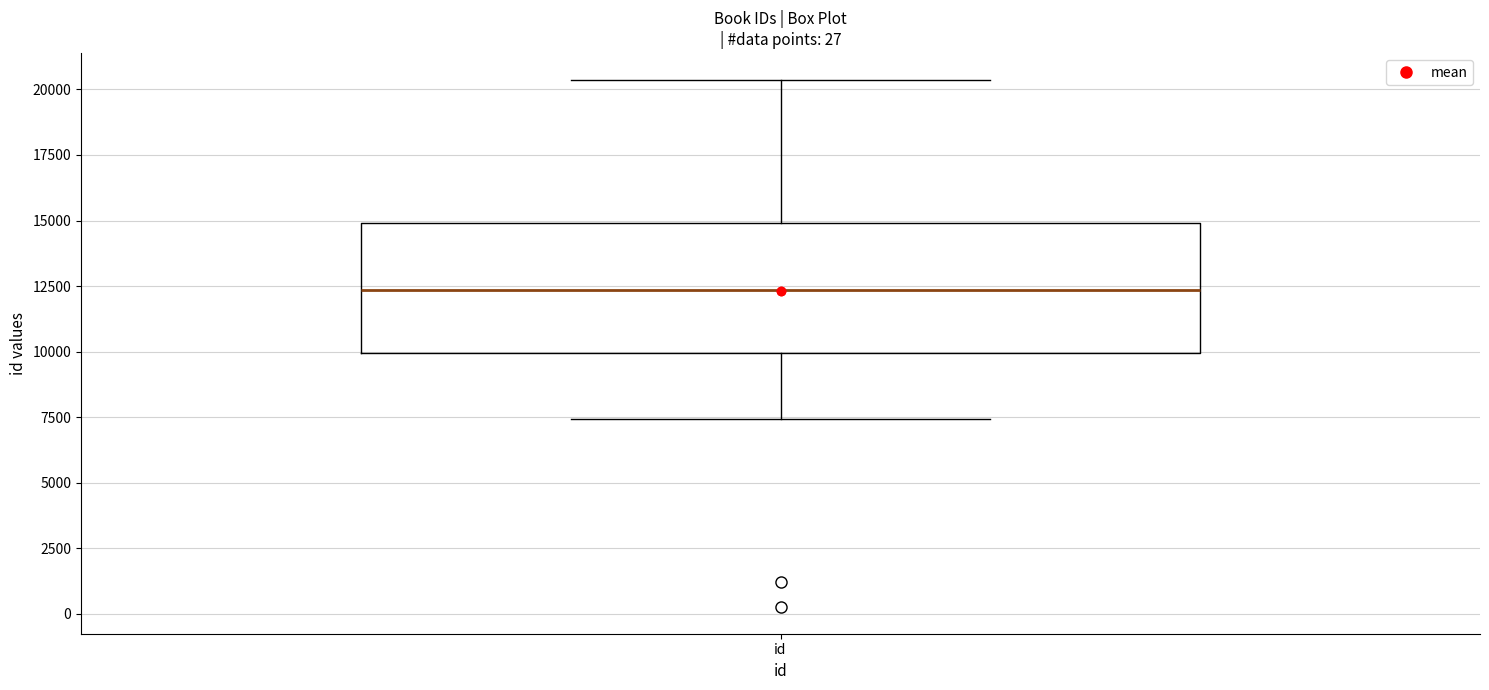

Transcribe this box plot: give where the median line is, the range the box spans, and where the two whiskers end, as read against the y-axis. The values are not printed on the chart, so give them approximately, as read against the axis.

median 12500, box 10000 to 15000, whiskers 7500 to 20500